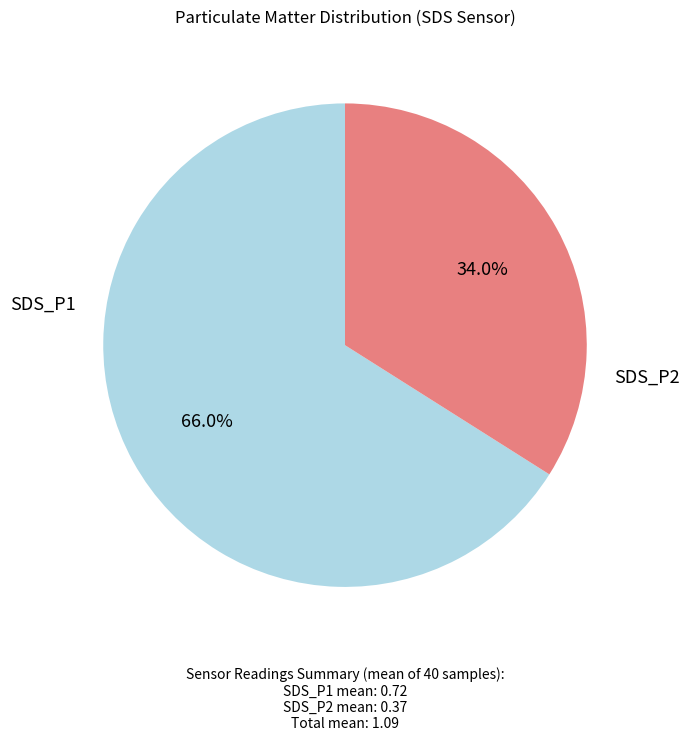

Which has a higher value, SDS_P1 or SDS_P2?

SDS_P1